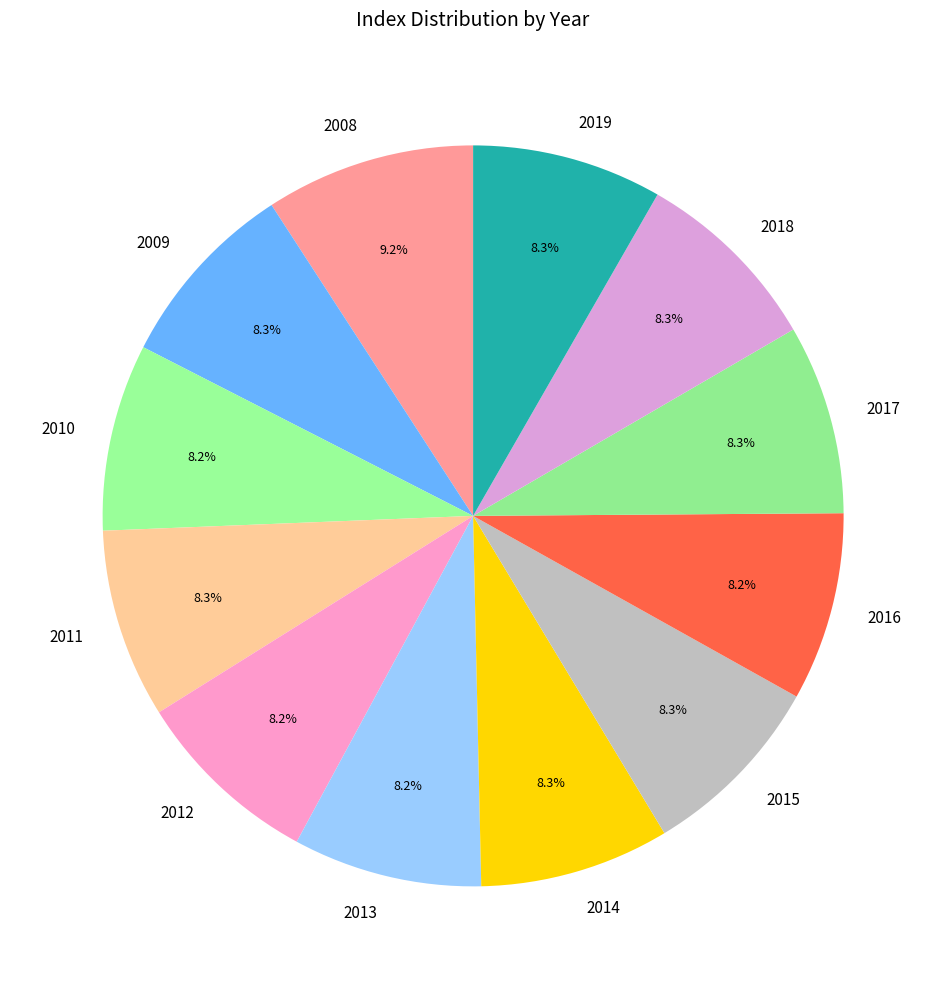

Which category has the biggest portion of the pie?

2008